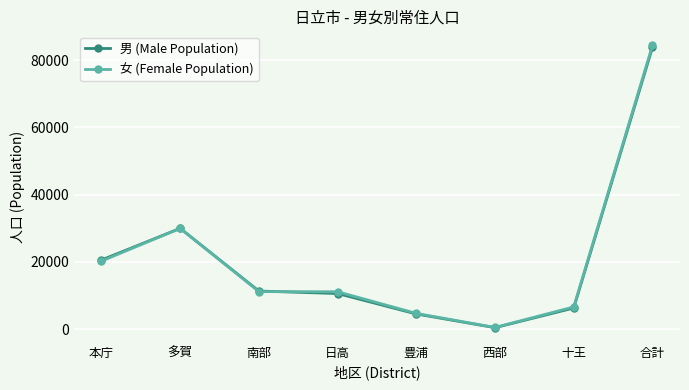

Between which two adjacent categories do 男 (Male Population) and 女 (Female Population) first intersect?

南部 and 日高